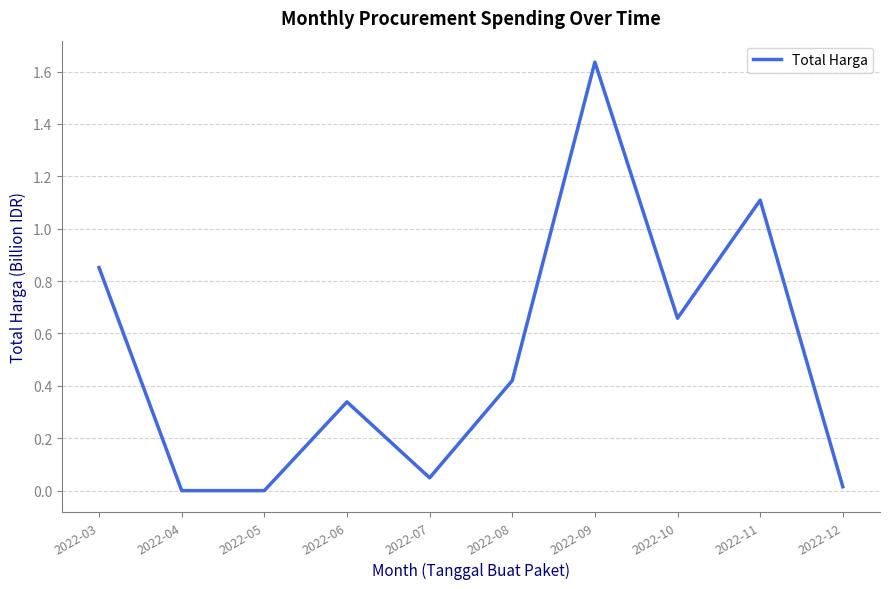

What is the difference between the second highest and minimum values?

1.1